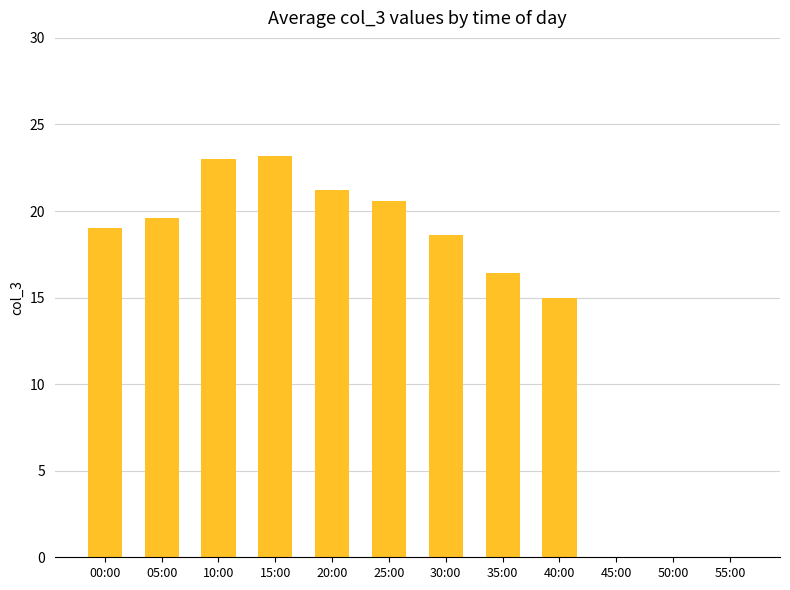

What is the sum of the values at 30:00 and 00:00?

37.6